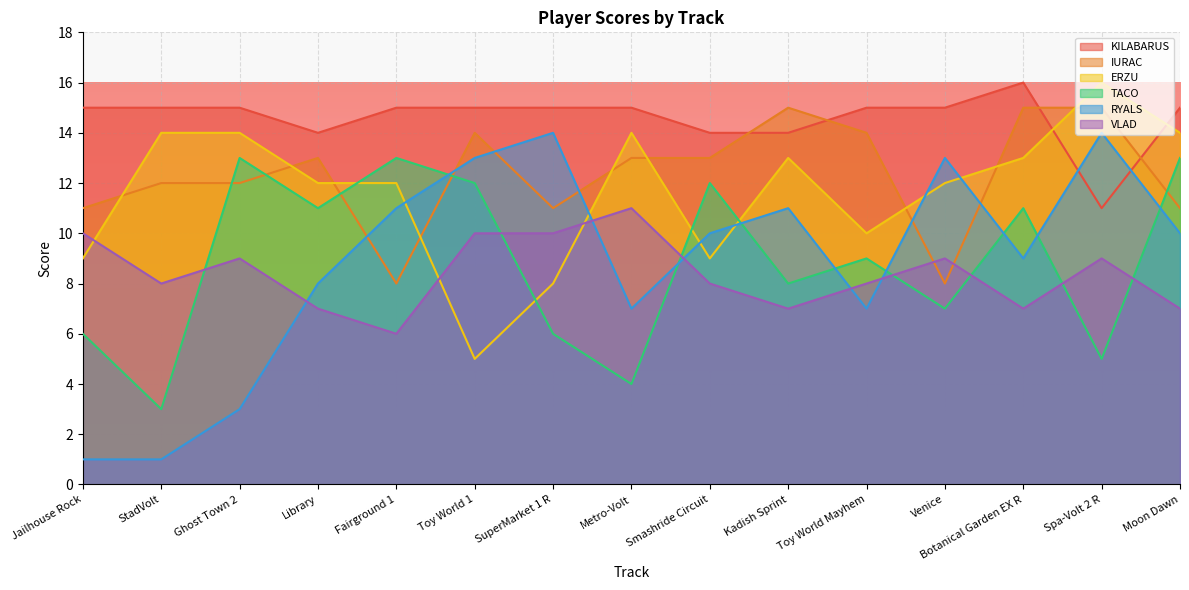

List the labels in order of IURAC value, smallest first.

Fairground 1, Venice, Jailhouse Rock, SuperMarket 1 R, Moon Dawn, StadVolt, Ghost Town 2, Library, Metro-Volt, Smashride Circuit, Toy World 1, Toy World Mayhem, Kadish Sprint, Botanical Garden EX R, Spa-Volt 2 R